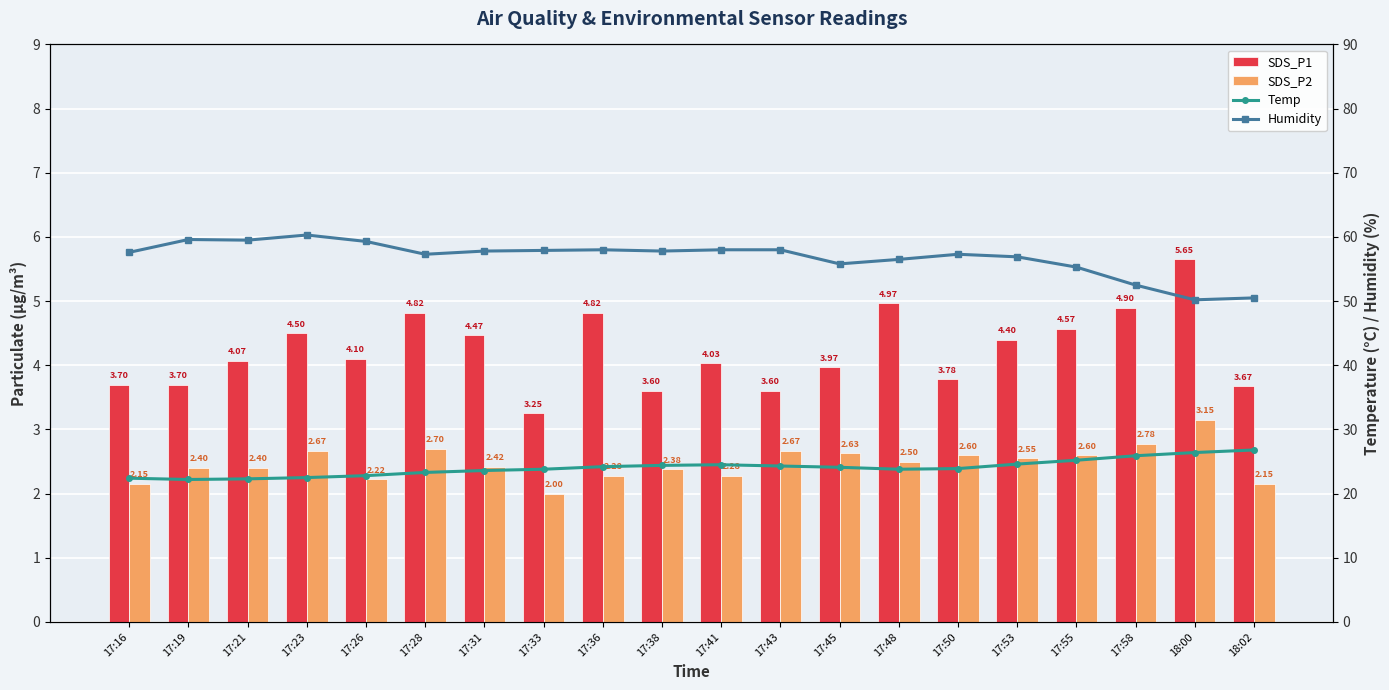

What is the approximate value of SDS_P2 at 17:16?

2.1